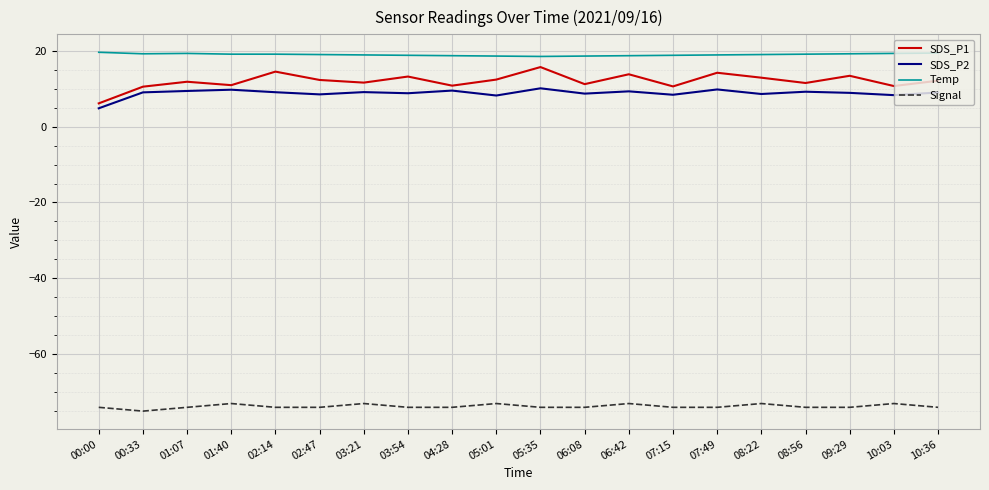

What is the difference between the SDS_P1 values at 00:00 and 02:47?

6.2